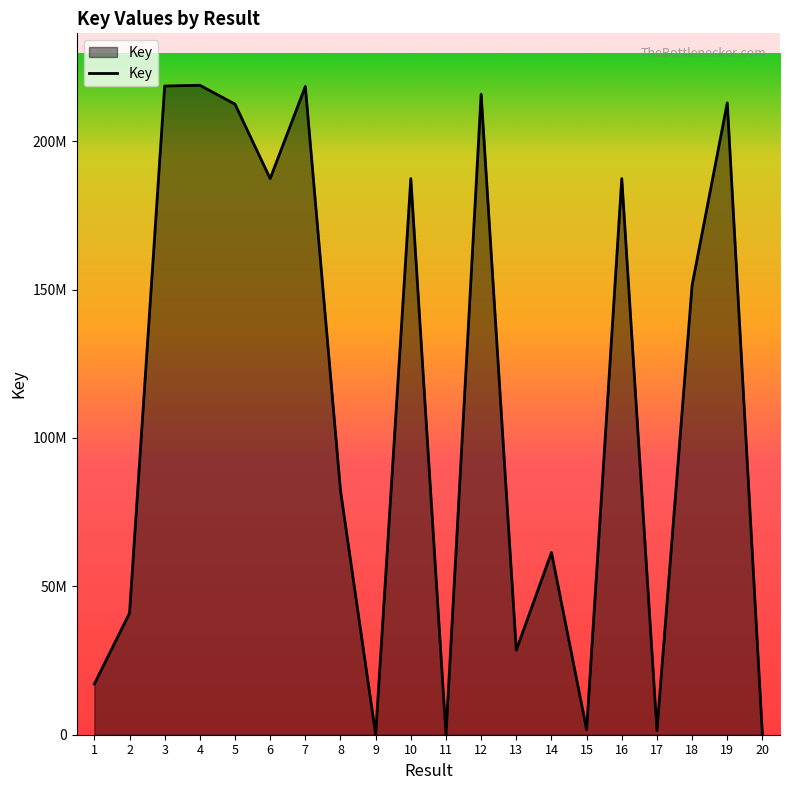

Where is the first local minimum?

6